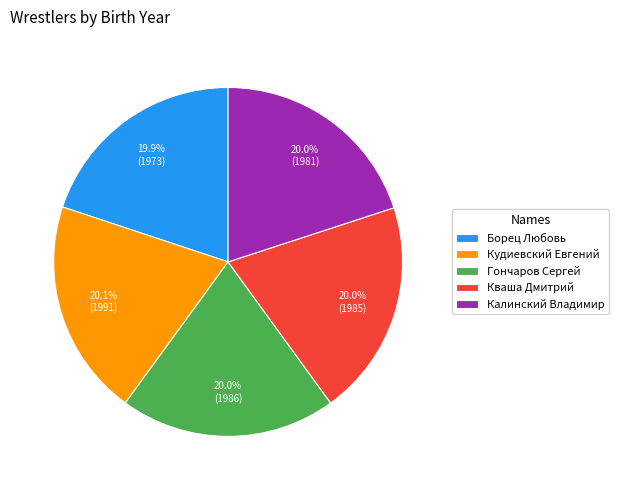

Do Кудиевский Евгений and Калинский Владимир together represent more than half of the pie?

No